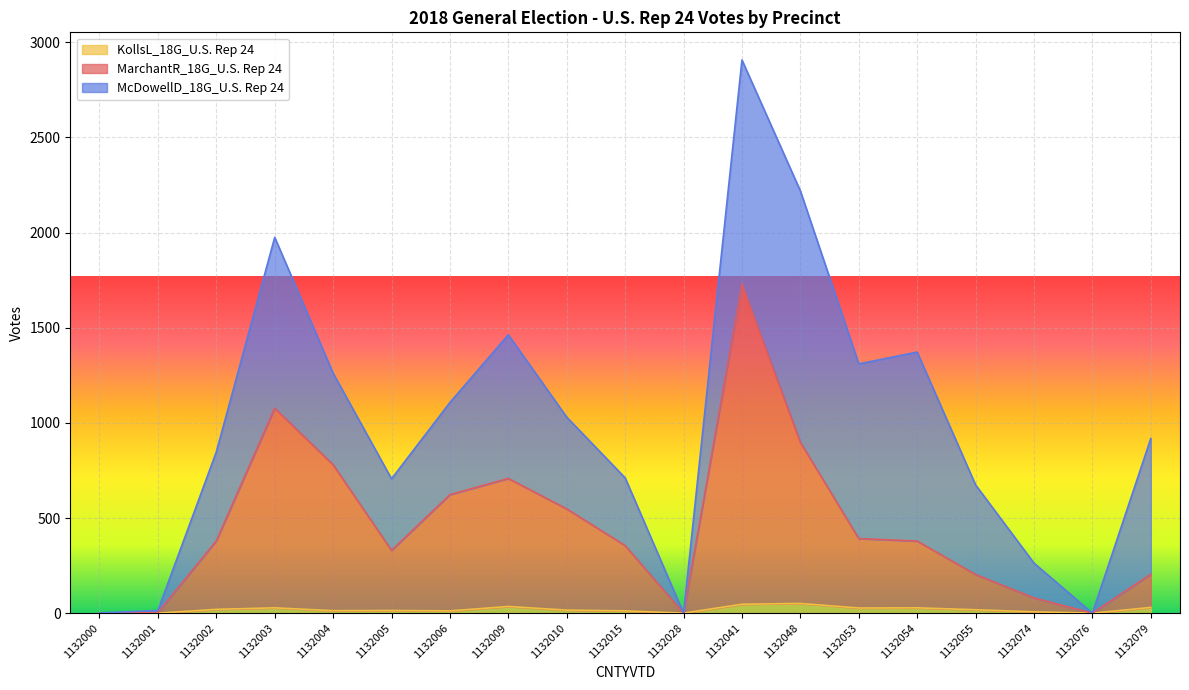

How many data points in KollsL_18G_U.S. Rep 24 are less than 16?

9